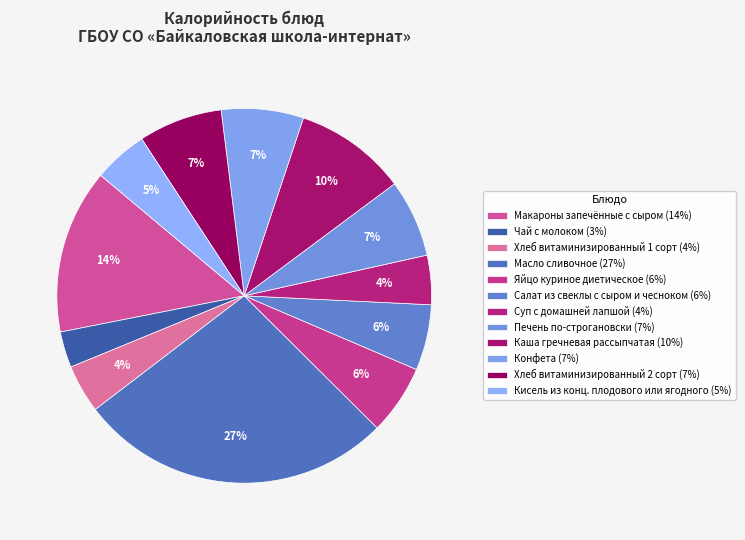

Do Печень по-строгановски and Каша гречневая рассыпчатая together represent more than half of the pie?

No